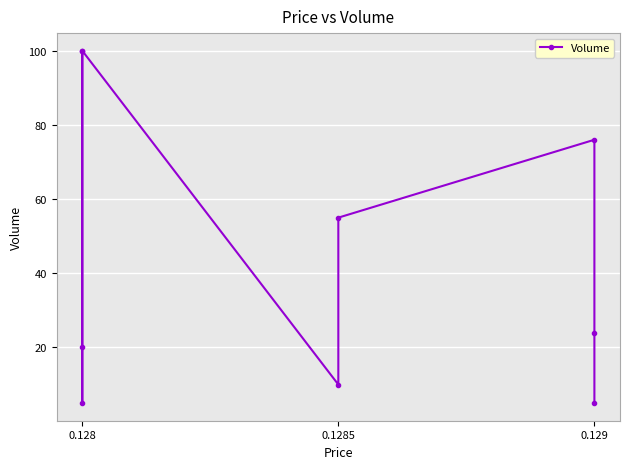

What is the minimum value shown in the chart?

5